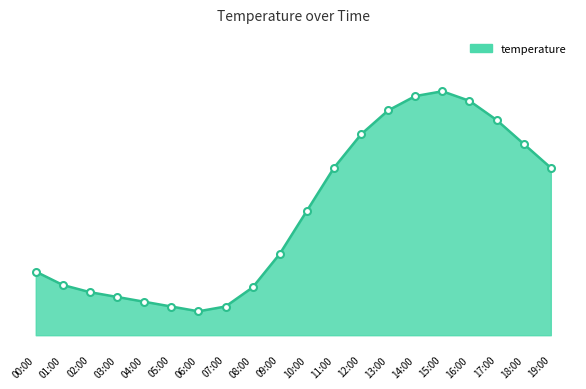

What is the value of the 18th point from the left?

14.0